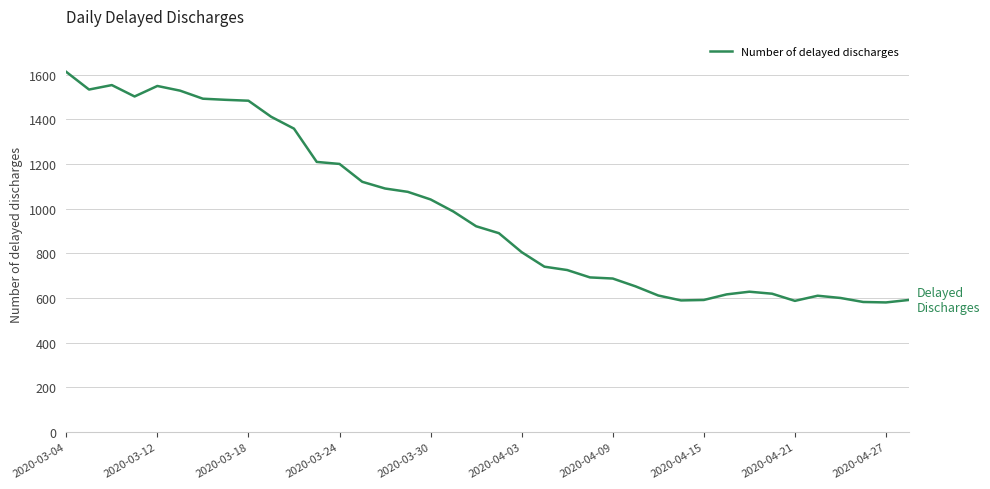

What is the greatest value displayed?

1612